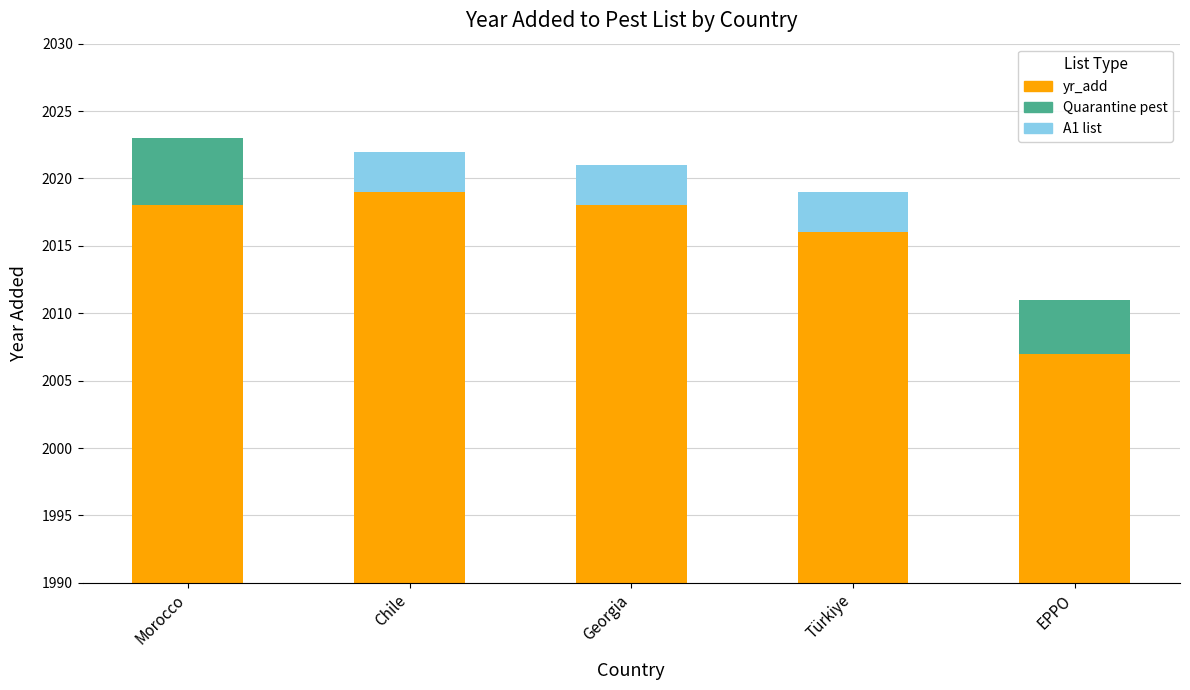

Which has a higher value, Morocco or Türkiye?

Morocco